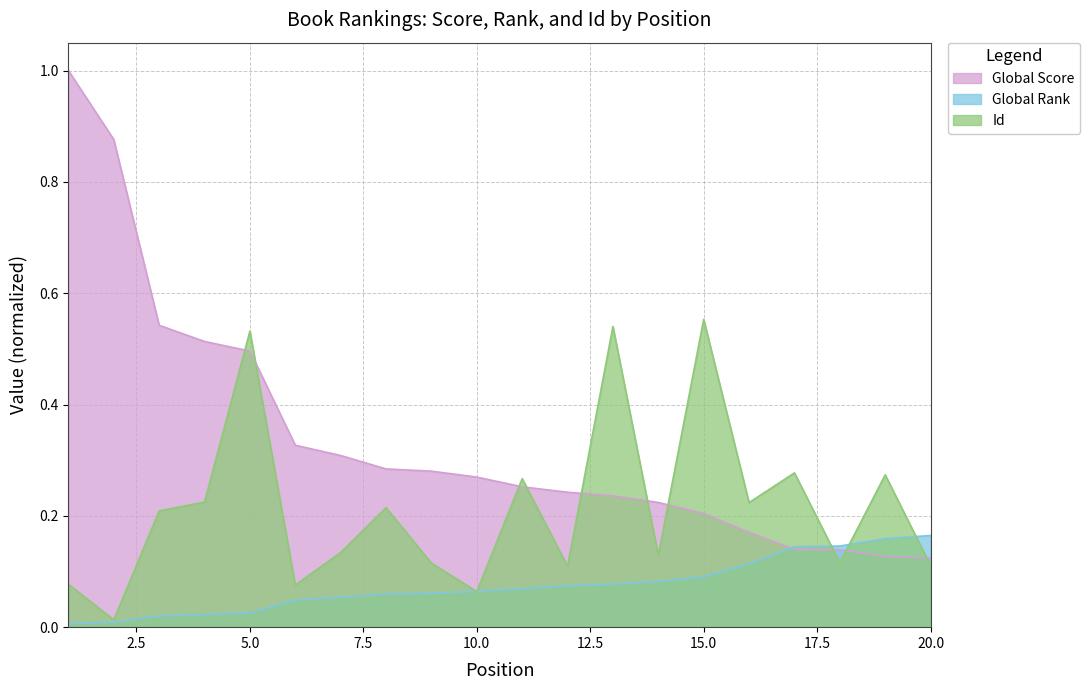

Reading left to right, list all the values displayed in this chart.

Global Score: 1=1.0	2=0.9	3=0.5	4=0.5	5=0.5	6=0.3	7=0.3	8=0.3	9=0.3	10=0.3	11=0.3	12=0.2	13=0.2	14=0.2	15=0.2	16=0.2	17=0.1	18=0.1	19=0.1	20=0.1
Global Rank: 1=0.0	2=0.0	3=0.0	4=0.0	5=0.0	6=0.0	7=0.1	8=0.1	9=0.1	10=0.1	11=0.1	12=0.1	13=0.1	14=0.1	15=0.1	16=0.1	17=0.1	18=0.1	19=0.2	20=0.2
Id: 1=0.1	2=0.0	3=0.2	4=0.2	5=0.5	6=0.1	7=0.1	8=0.2	9=0.1	10=0.1	11=0.3	12=0.1	13=0.5	14=0.1	15=0.6	16=0.2	17=0.3	18=0.1	19=0.3	20=0.1